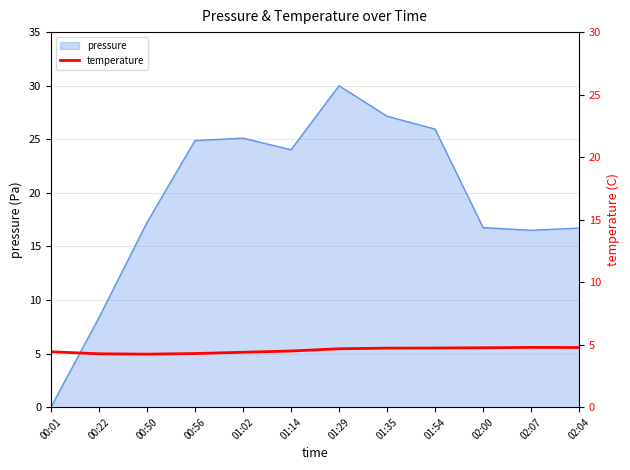

What is the label of the 10th point from the left?

02:00